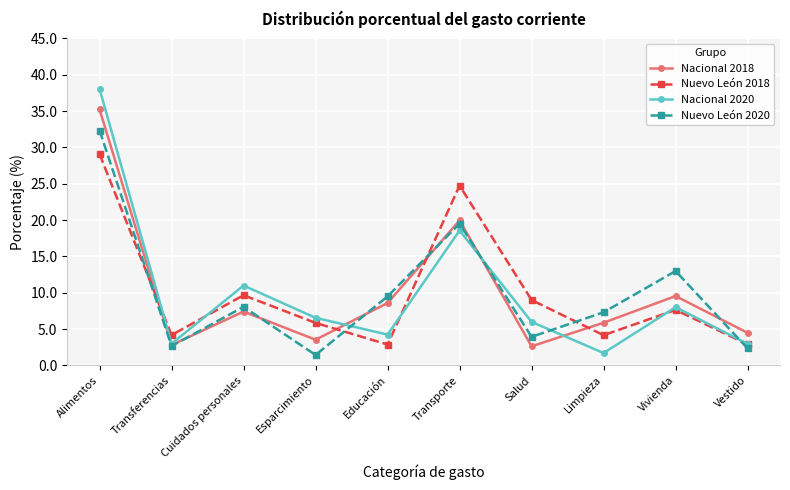

What is the minimum value shown in the chart?

1.4